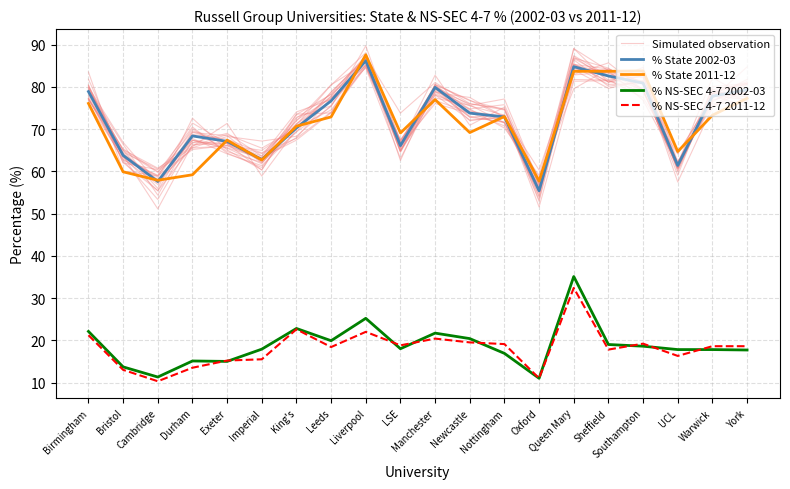

Reading right to left, extract all data points from this chart.

Simulated observation: York=76.5	Warwick=76.0	UCL=62.0	Southampton=78.9	Sheffield=81.5	Queen Mary=81.4	Oxford=51.6	Nottingham=73.4	Newcastle=72.9	Manchester=79.0	LSE=67.2	Liverpool=85.3	Leeds=78.2	King's=73.5	Imperial=62.3	Exeter=66.6	Durham=71.4	Cambridge=58.9	Bristol=63.5	Birmingham=79.9
% State 2002-03: York=79.3	Warwick=77.8	UCL=61.4	Southampton=80.9	Sheffield=82.6	Queen Mary=84.8	Oxford=55.4	Nottingham=72.9	Newcastle=73.8	Manchester=79.9	LSE=66.1	Liverpool=86.2	Leeds=76.7	King's=70.3	Imperial=62.8	Exeter=67.1	Durham=68.4	Cambridge=57.6	Bristol=63.8	Birmingham=78.9
% State 2011-12: York=77.3	Warwick=73.3	UCL=64.7	Southampton=83.8	Sheffield=83.7	Queen Mary=83.7	Oxford=57.7	Nottingham=73.0	Newcastle=69.2	Manchester=77.0	LSE=69.1	Liverpool=87.6	Leeds=72.9	King's=70.7	Imperial=62.7	Exeter=67.4	Durham=59.2	Cambridge=57.9	Bristol=59.9	Birmingham=76.1
% NS-SEC 4-7 2002-03: York=17.7	Warwick=17.8	UCL=17.8	Southampton=18.6	Sheffield=19.0	Queen Mary=35.1	Oxford=11.0	Nottingham=16.9	Newcastle=20.4	Manchester=21.7	LSE=18.0	Liverpool=25.2	Leeds=19.9	King's=22.8	Imperial=17.9	Exeter=15.0	Durham=15.1	Cambridge=11.3	Bristol=13.7	Birmingham=22.1
% NS-SEC 4-7 2011-12: York=18.6	Warwick=18.6	UCL=16.3	Southampton=19.2	Sheffield=17.8	Queen Mary=32.4	Oxford=11.0	Nottingham=19.1	Newcastle=19.5	Manchester=20.4	LSE=18.8	Liverpool=22.0	Leeds=18.4	King's=22.6	Imperial=15.5	Exeter=15.2	Durham=13.5	Cambridge=10.3	Bristol=13.0	Birmingham=21.2